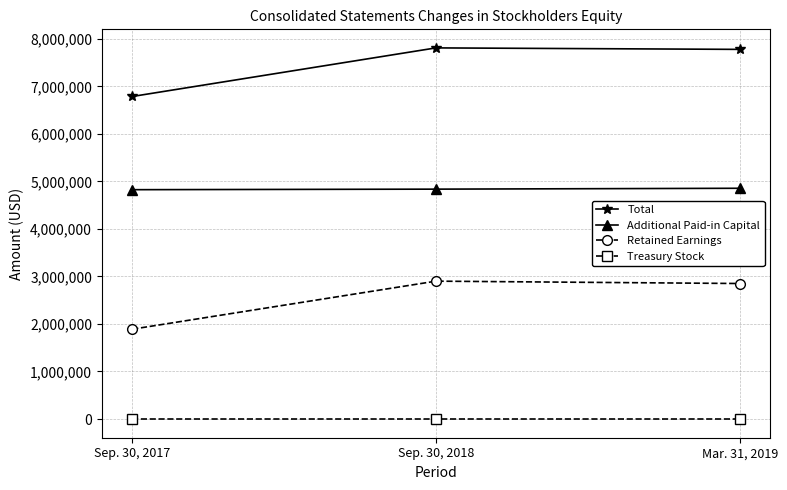

What is the highest value of the Total series?

7809500